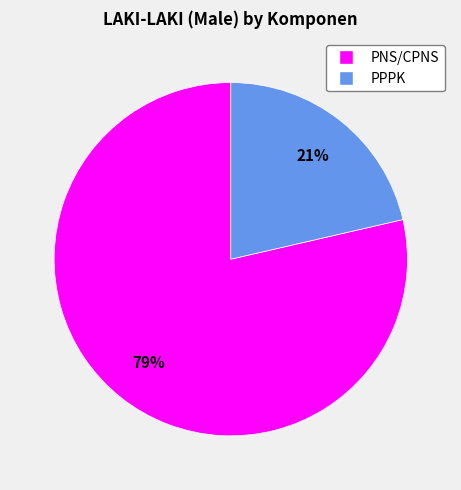

To the nearest percent, what portion does PNS/CPNS represent?

79%